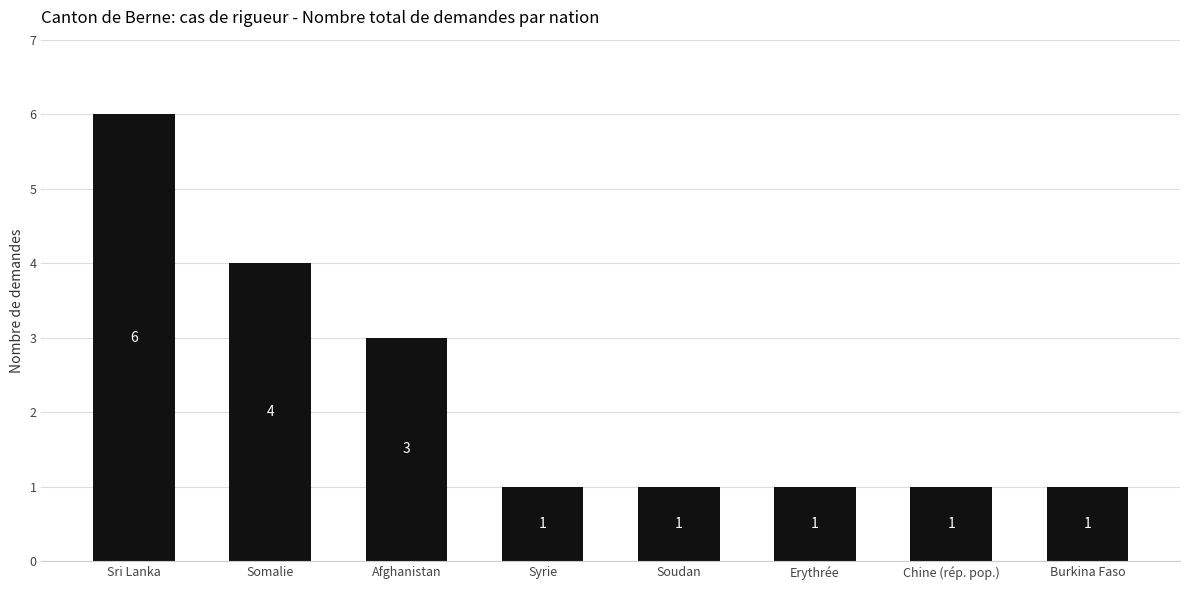

What is the difference between the maximum and minimum values?

5